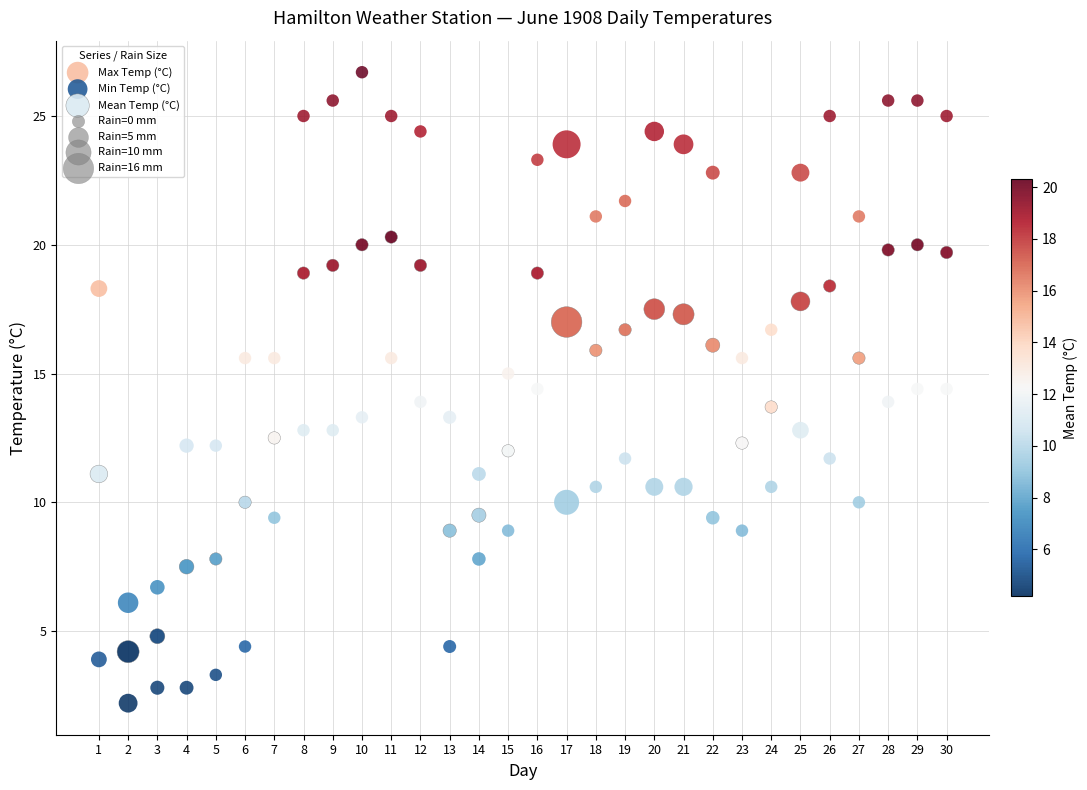

Which series has the widest spread of Y values?

Max Temp (°C)